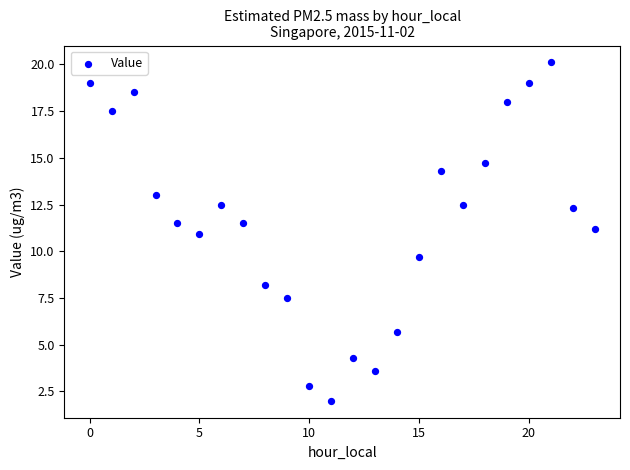

What is the range of Y values (max minus min)?

18.1